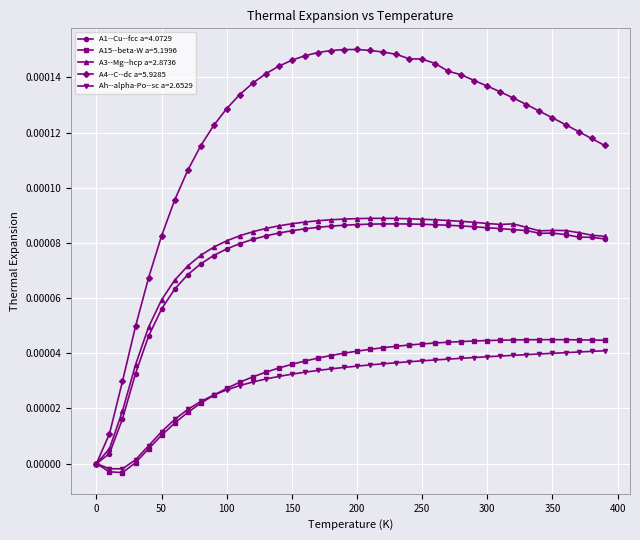

Which series has the largest total across all categories?

A4--C--dc a=5.9285